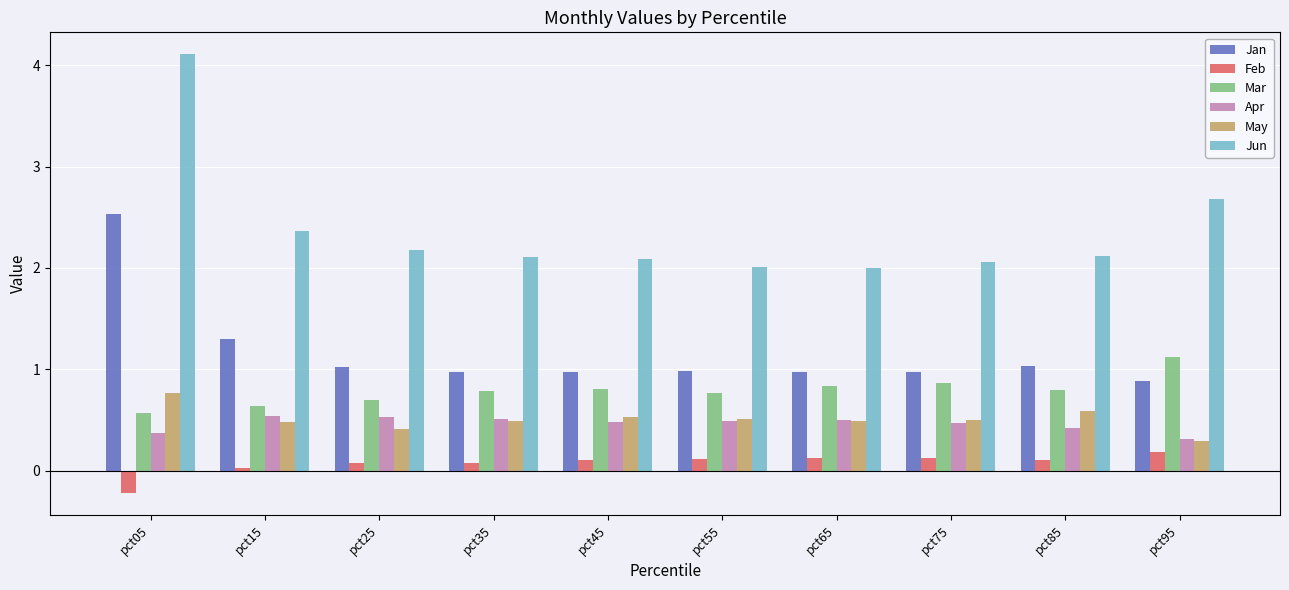

At which category does the chart reach its minimum across all series?

pct05